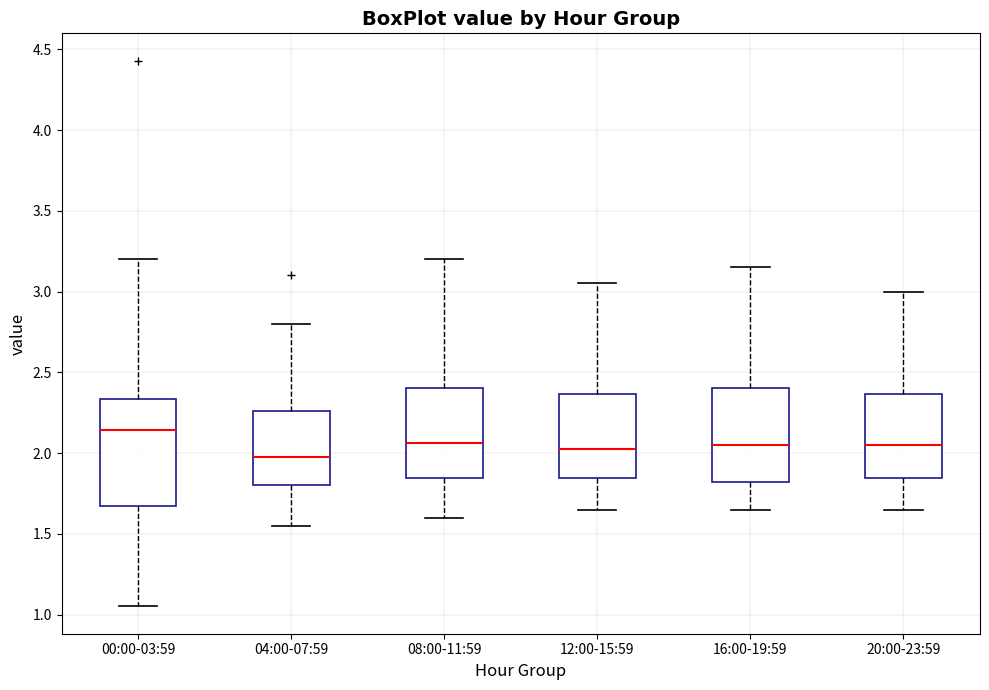

Reading left to right, transcribe this box plot: for each box, give where its median line is, the range the box spans, and where its two whiskers end, as read against the y-axis. The values are not printed on the chart, so give them approximately, as read against the axis.

00:00-03:59: median 2.15, box 1.65 to 2.35, whiskers 1.05 to 3.20
04:00-07:59: median 2.00, box 1.80 to 2.25, whiskers 1.55 to 2.80
08:00-11:59: median 2.05, box 1.85 to 2.40, whiskers 1.60 to 3.20
12:00-15:59: median 2.05, box 1.85 to 2.35, whiskers 1.65 to 3.05
16:00-19:59: median 2.05, box 1.80 to 2.40, whiskers 1.65 to 3.15
20:00-23:59: median 2.05, box 1.85 to 2.35, whiskers 1.65 to 3.00